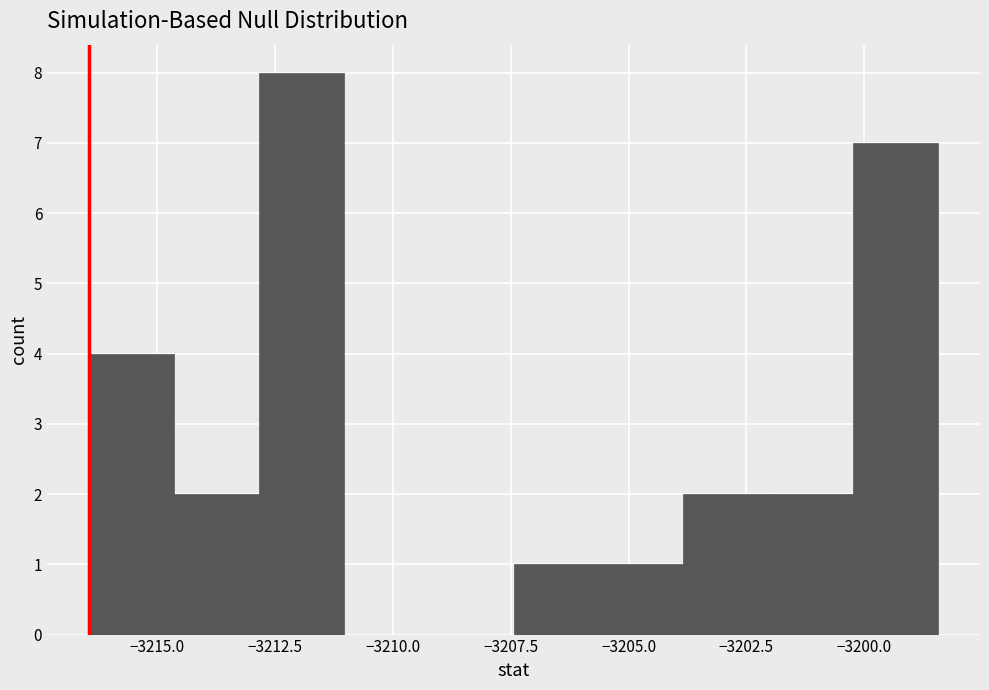

Read against the x-axis, roughly where is the centre of the tallest bar?

-3212.0